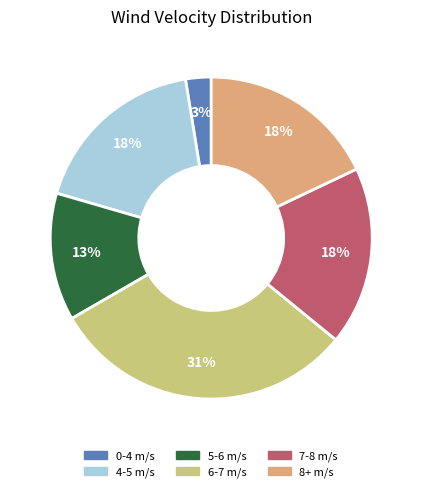

To the nearest percent, what portion does 0-4 m/s represent?

3%